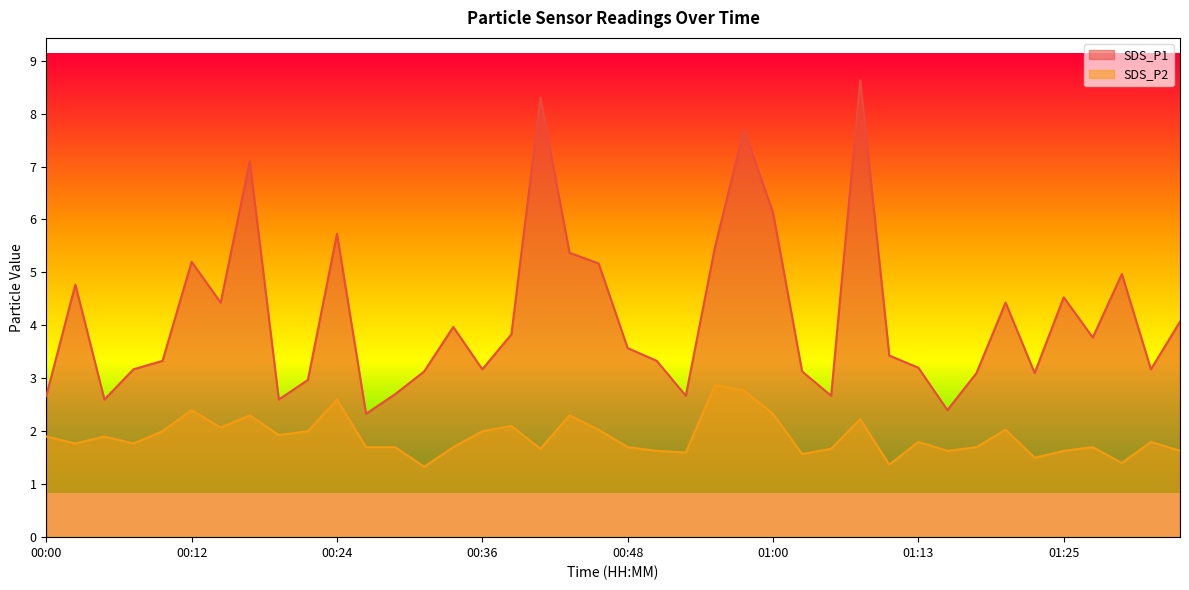

Which series has the largest total across all categories?

SDS_P1